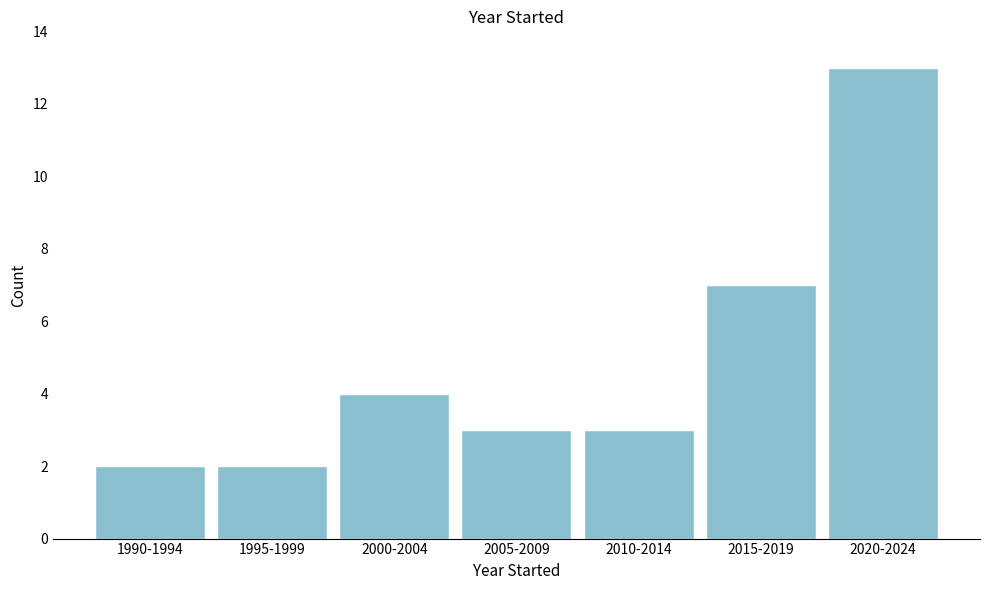

Reading left to right, extract all data points from this chart.

2	2	4	3	3	7	13